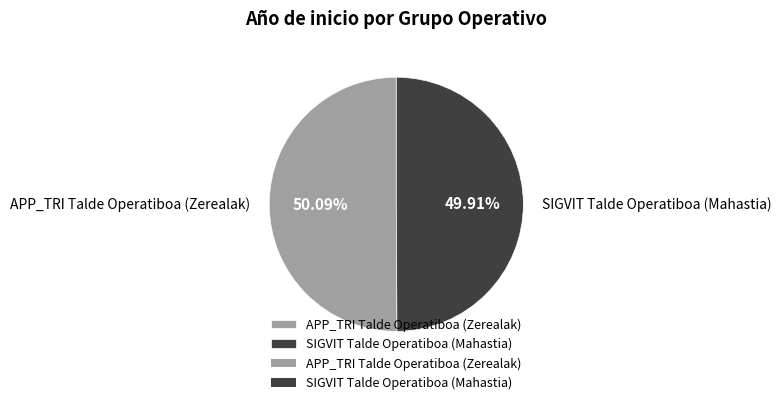

To the nearest percent, what percentage of the pie is SIGVIT Talde Operatiboa (Mahastia)?

50%